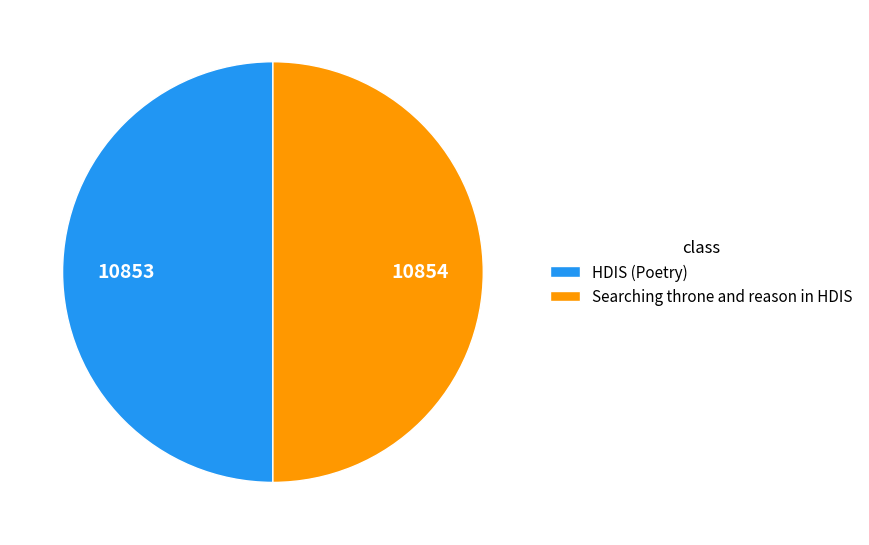

Approximately how many times larger is the value at Searching throne and reason in HDIS compared to HDIS (Poetry)?

1.0